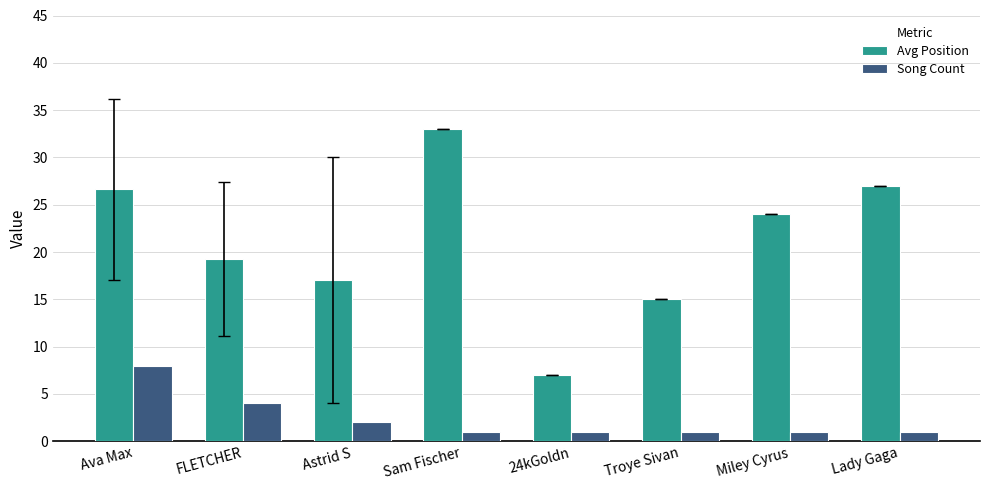

How many data points does each series have?

8